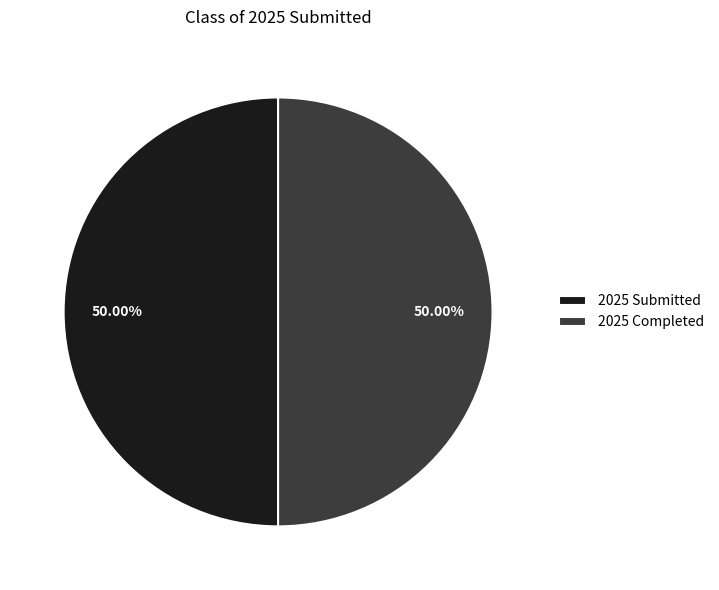

What is the ratio of the value at 2025 Completed to the value at 2025 Submitted?

1.0